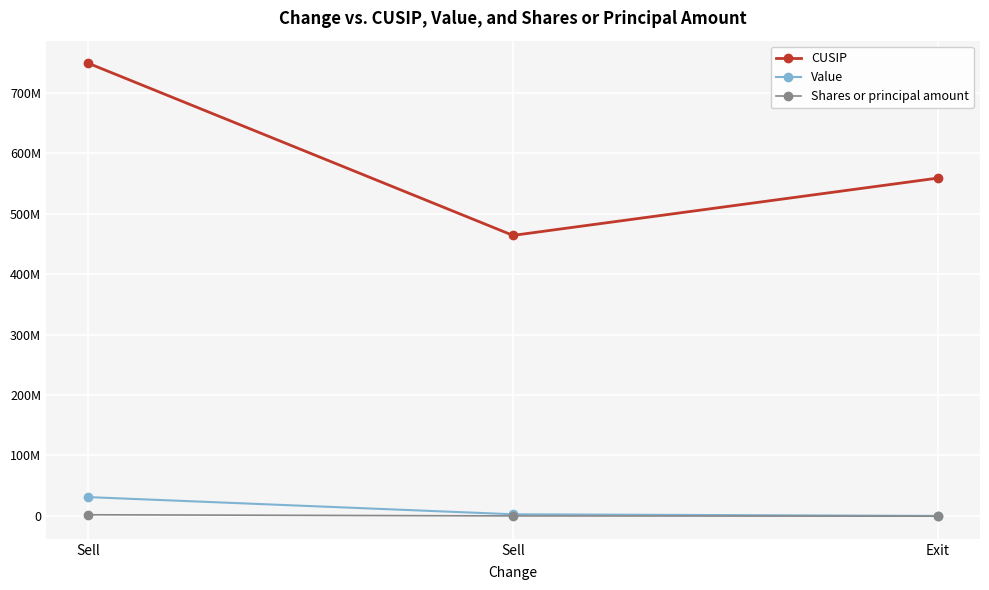

Does the chart have visible grid lines?

Yes